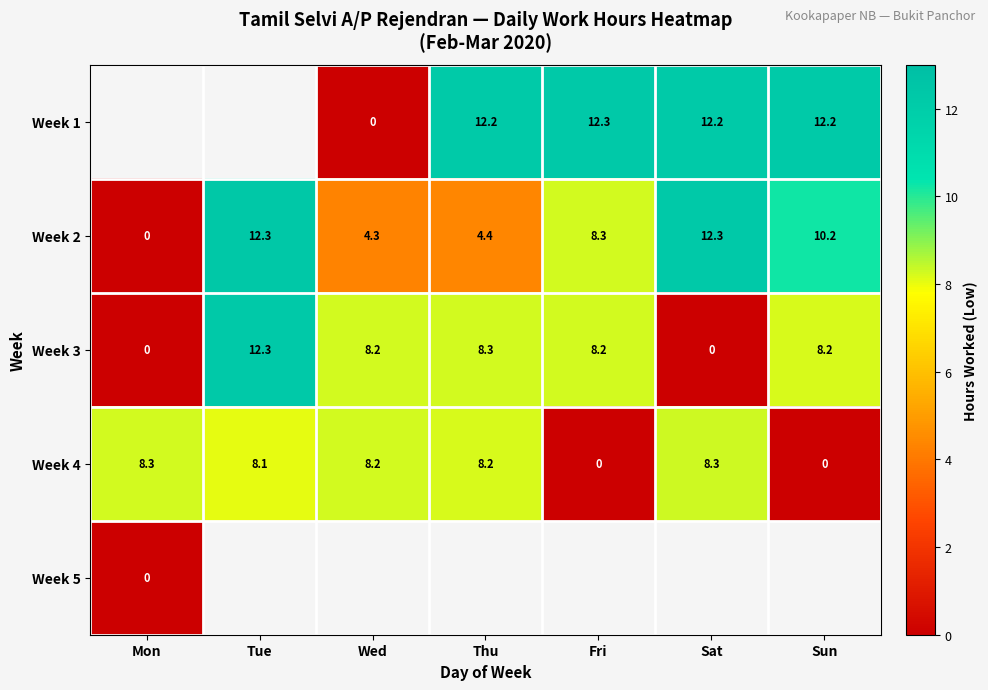

What is the sum of all Week 4 values?

41.1